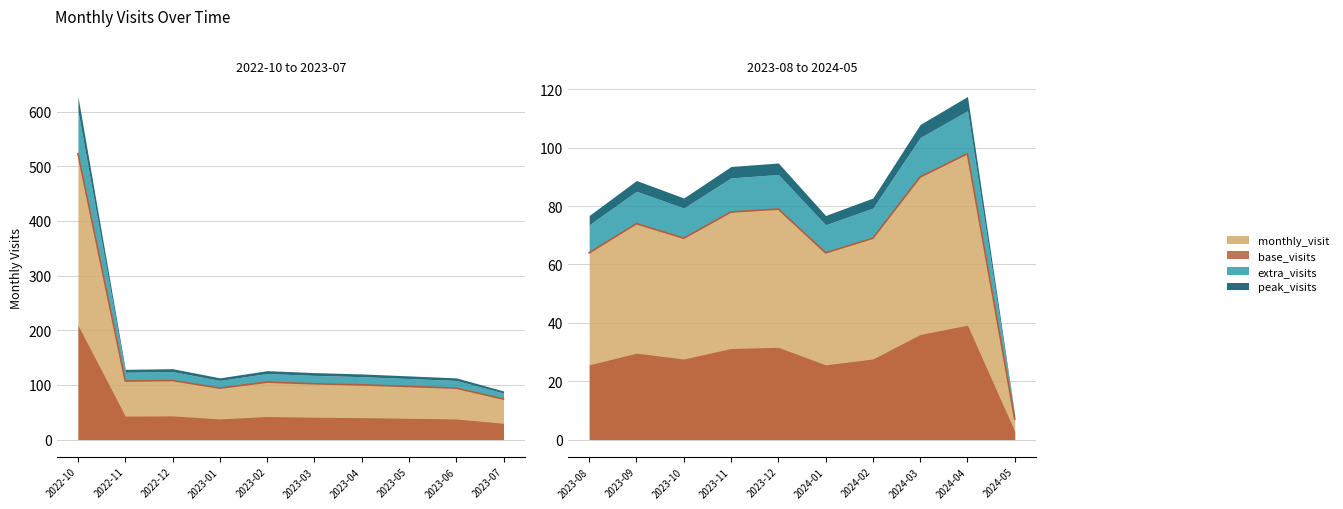

What is the ratio of the value at 2024-01 to the value at 2023-08?

1.0